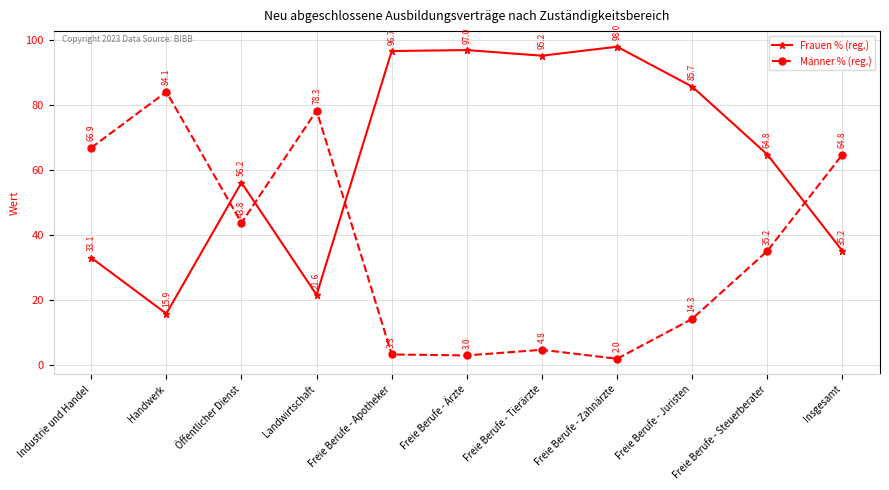

The Männer % (reg.) series shows 64.8 at Insgesamt. True or false?

True